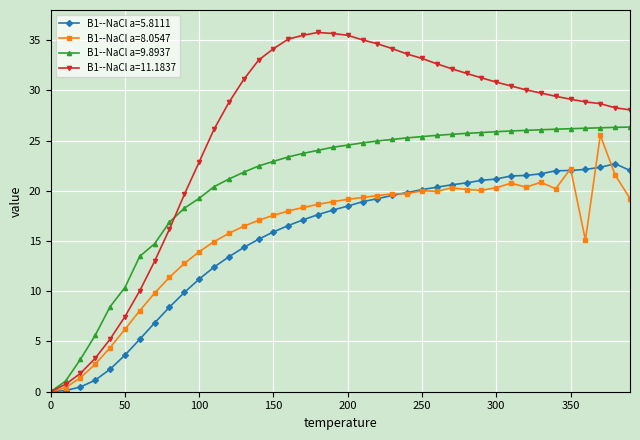

In B1--NaCl a=8.0547, how many points are higher than both neighbors (excluding endpoints)?

6